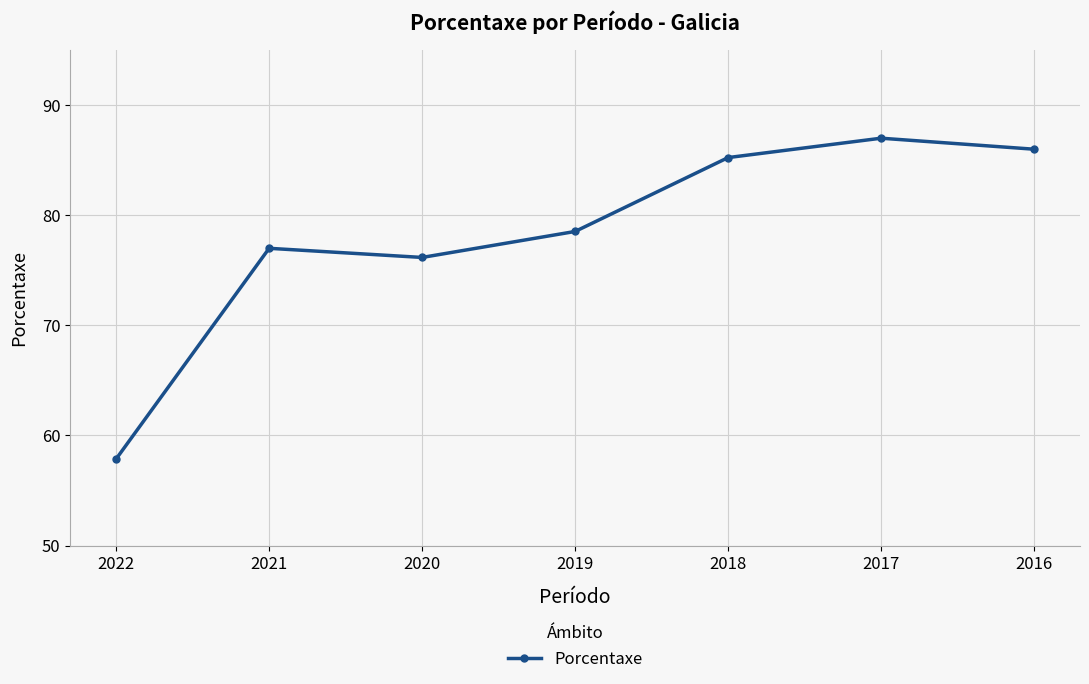

What is the greatest value displayed?

87.0